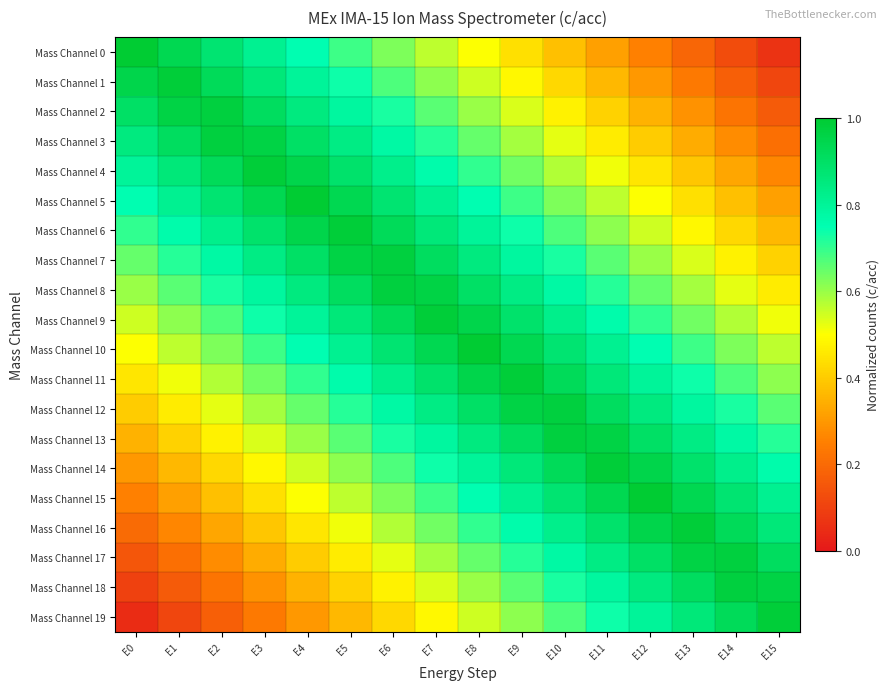

What is the total value across all series at E13?

12.7